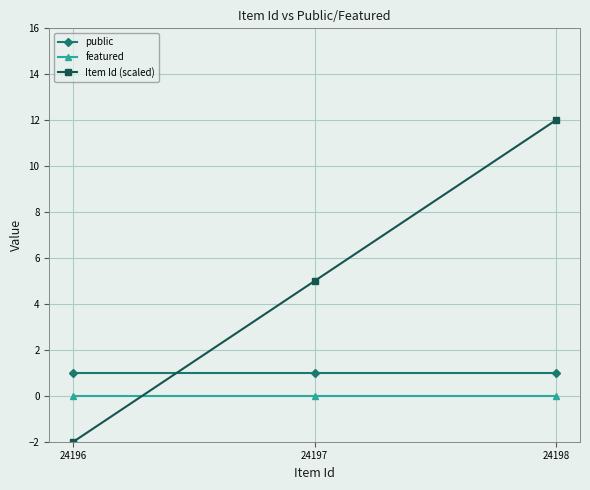

Rank the series by their maximum value, from lowest to highest.

featured, public, Item Id (scaled)